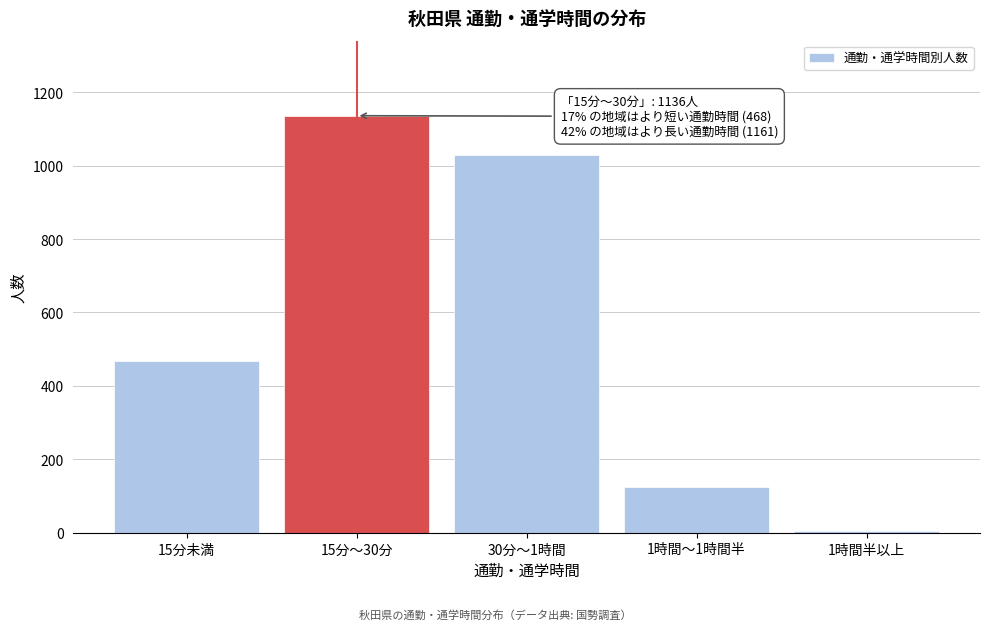

Reading left to right, transcribe all the data shown in this chart.

15分未満=468	15分～30分=1136	30分～1時間=1030	1時間～1時間半=125	1時間半以上=6